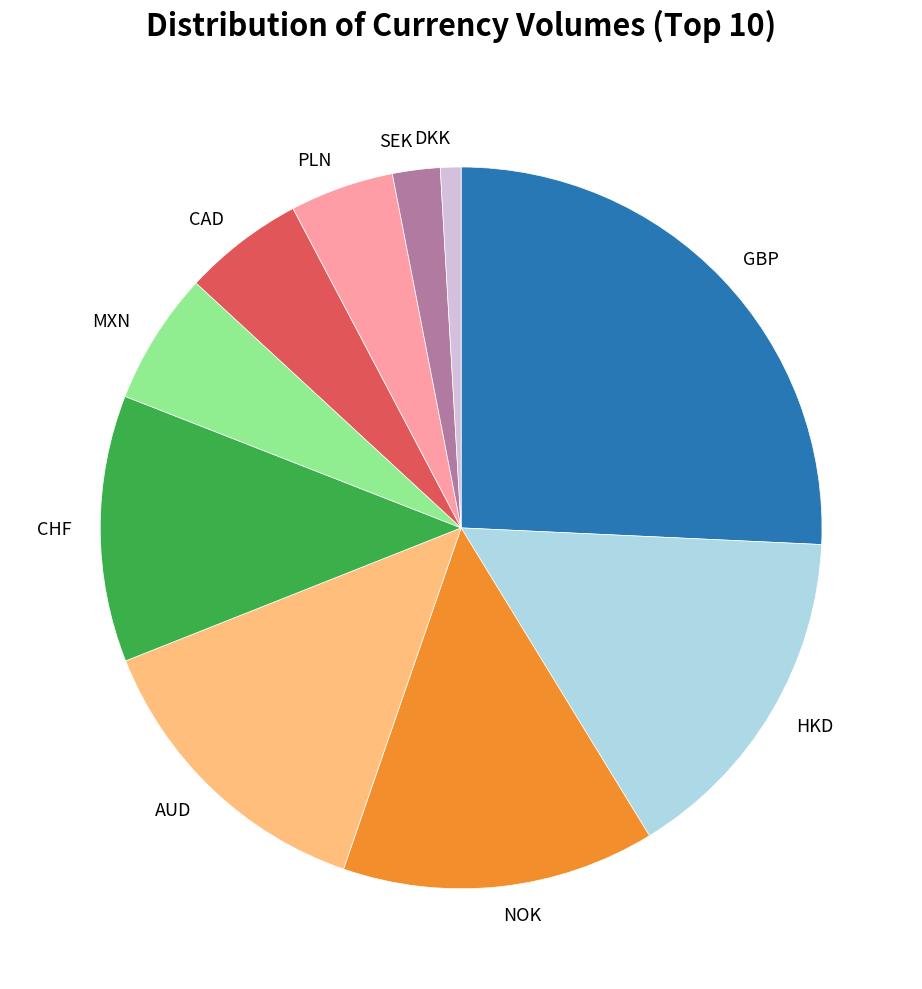

What is the largest slice in the pie chart?

GBP